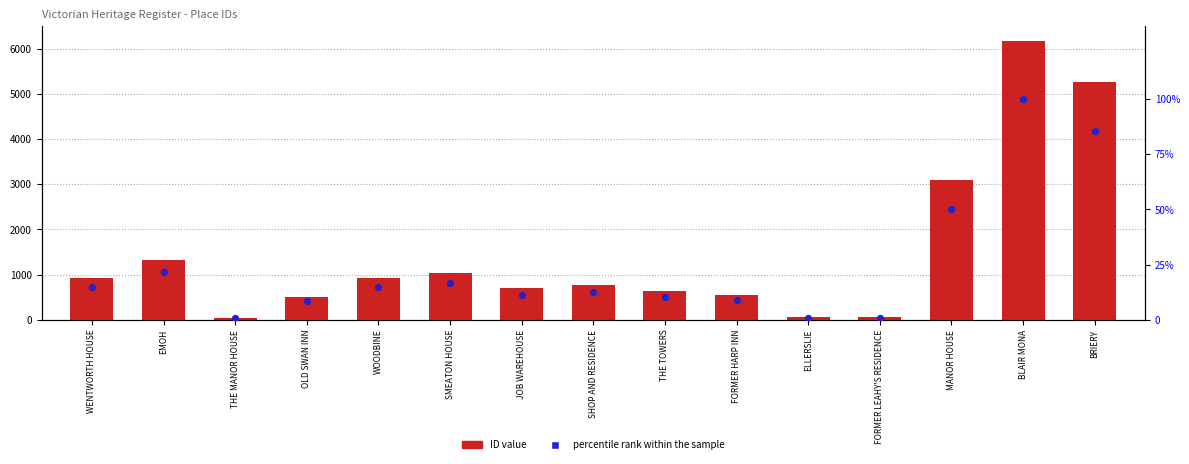

Which series has the largest Y range (max minus min)?

ID value